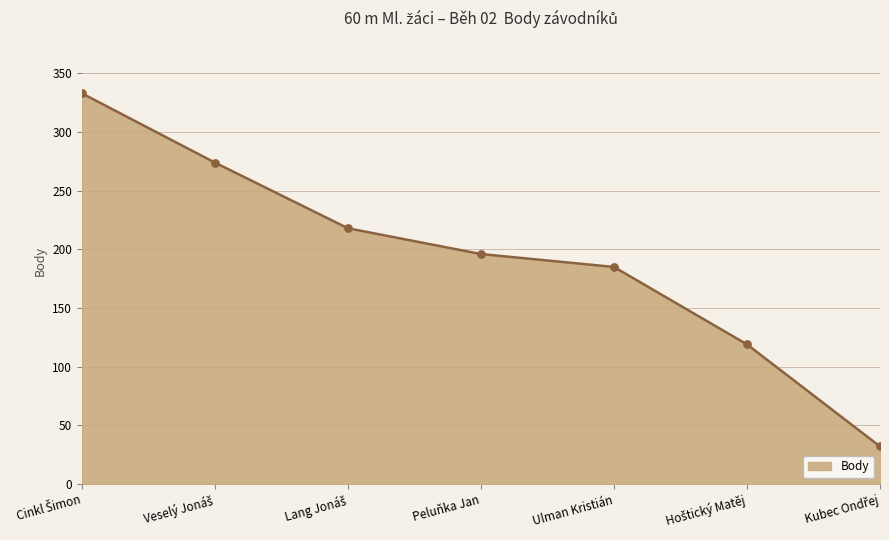

What is the average value?

194